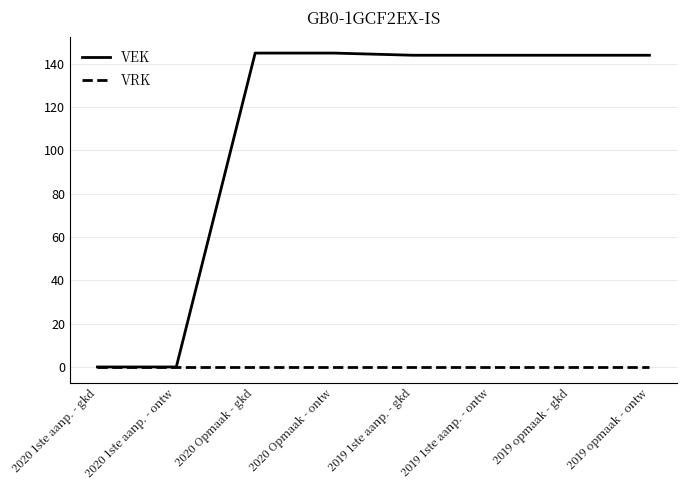

Which series has the largest range (max minus min)?

VEK